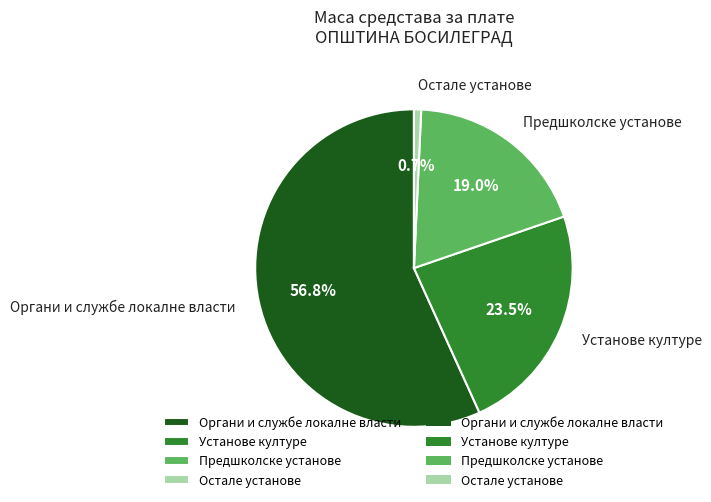

How many slices are in this pie chart?

4